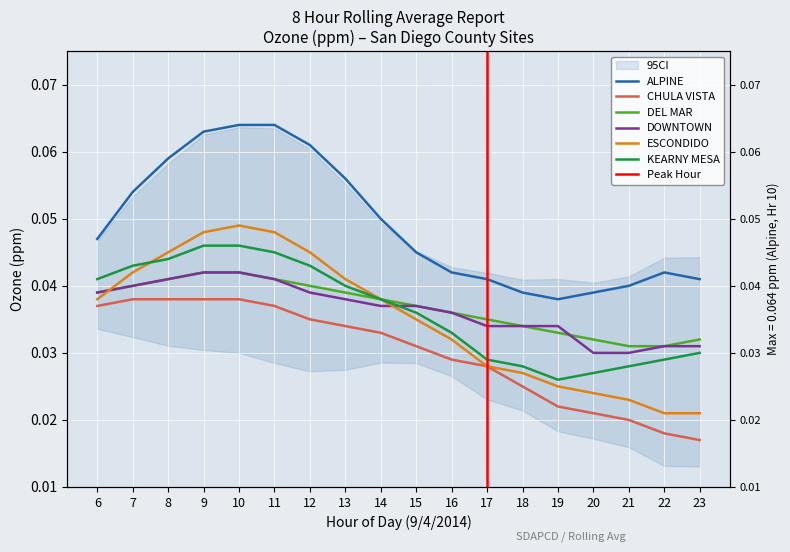

True or false: CHULA VISTA and DOWNTOWN cross at least once.

False